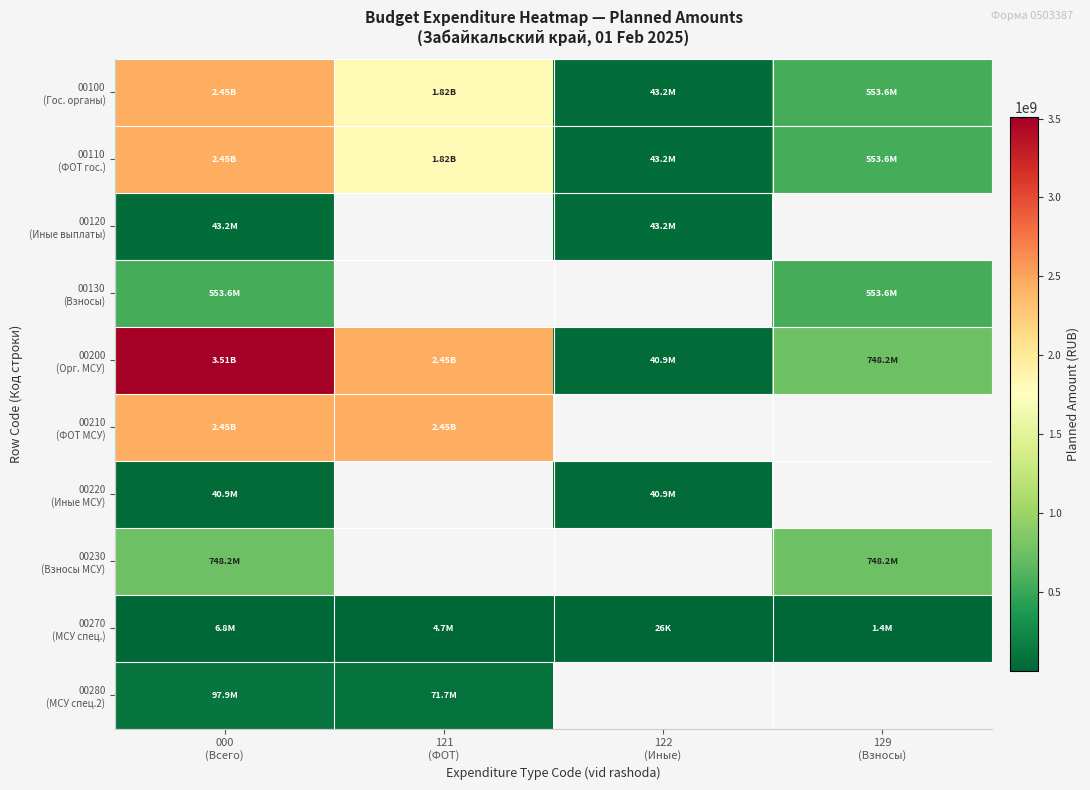

Which has a higher value, 121
(ФОТ) or 129
(Взносы)?

121
(ФОТ)